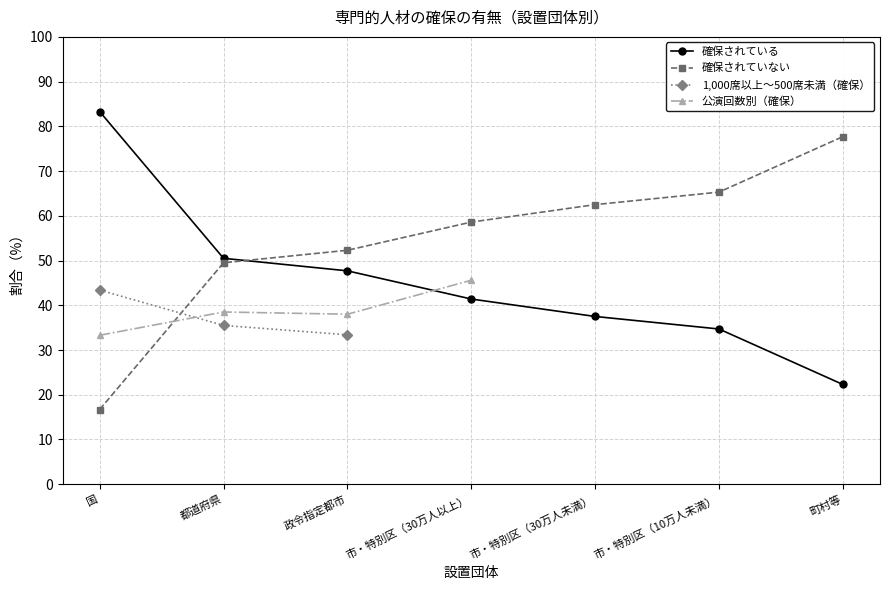

True or false: 確保されていない has more than 1 points higher than both neighbors.

False